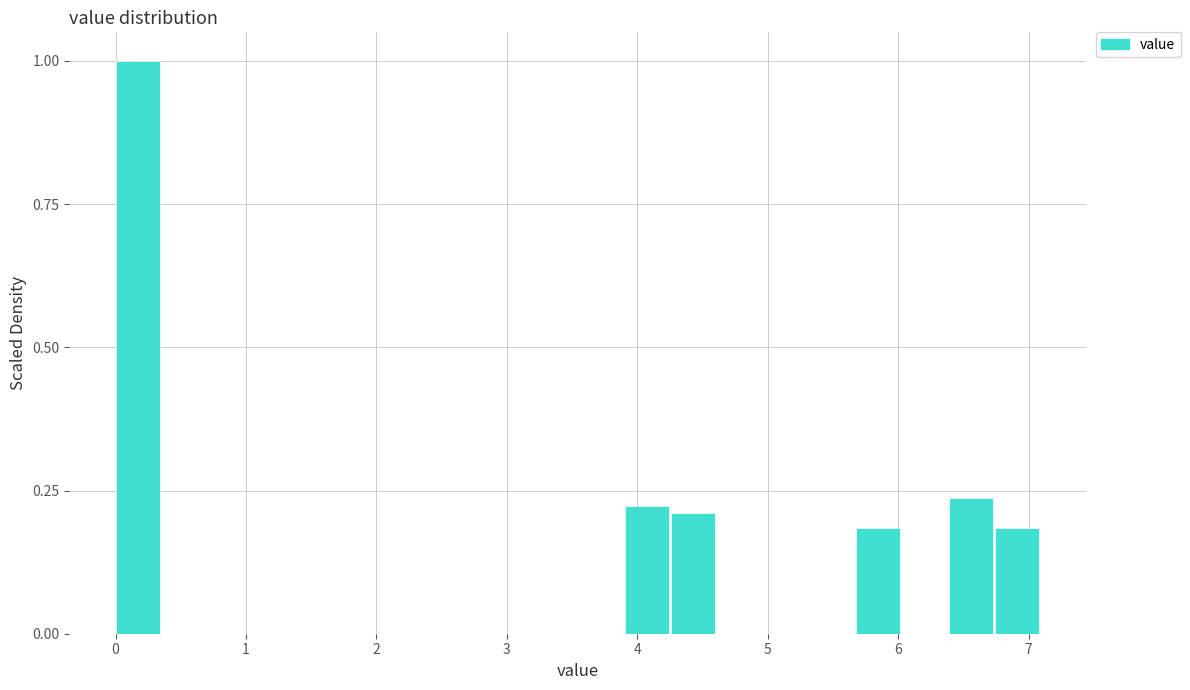

Around what value on the x-axis is the tallest bar? Give the approximate position of its centre, as read against the axis.

0.2